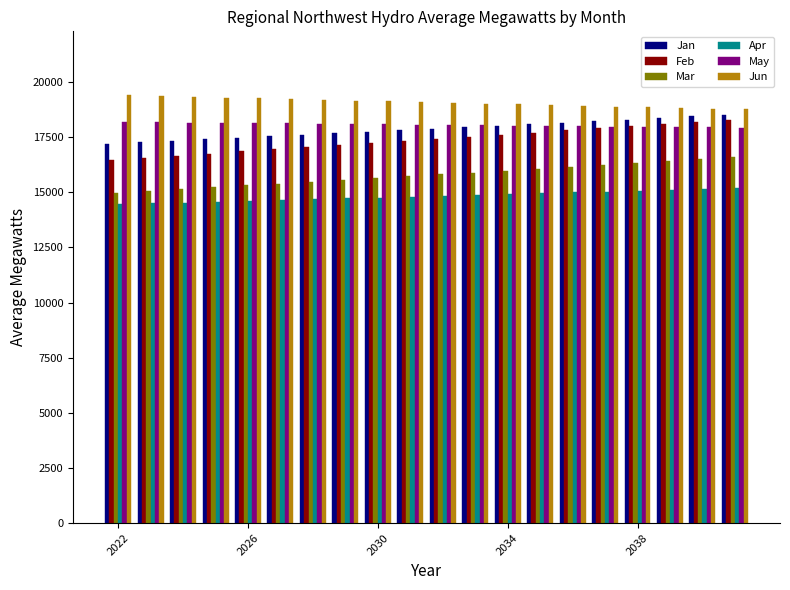

What is the difference between the maximum and minimum values in the Feb series?

1816.2